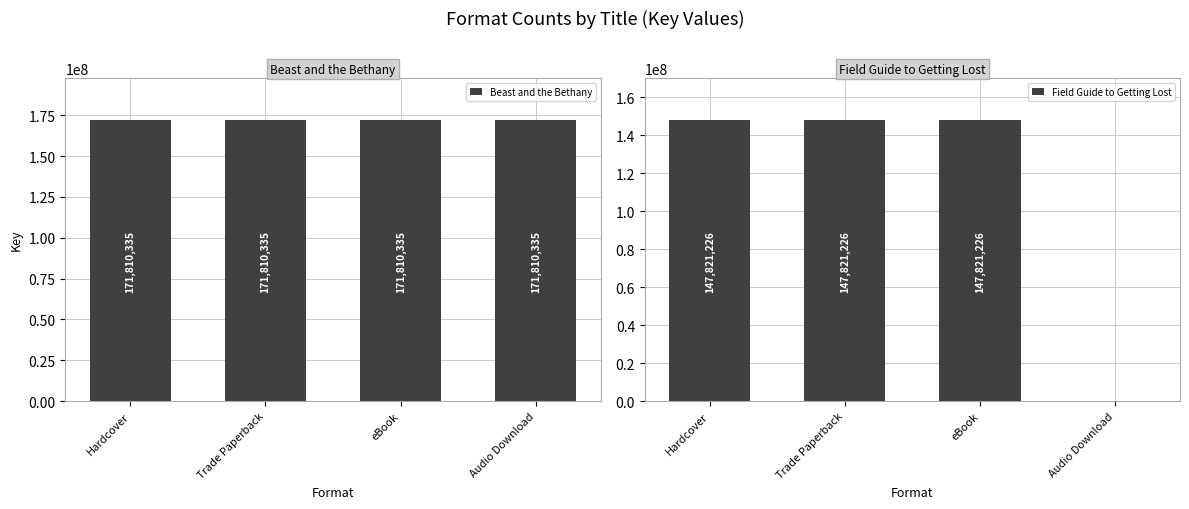

Between Hardcover and Audio Download, which is larger?

Hardcover